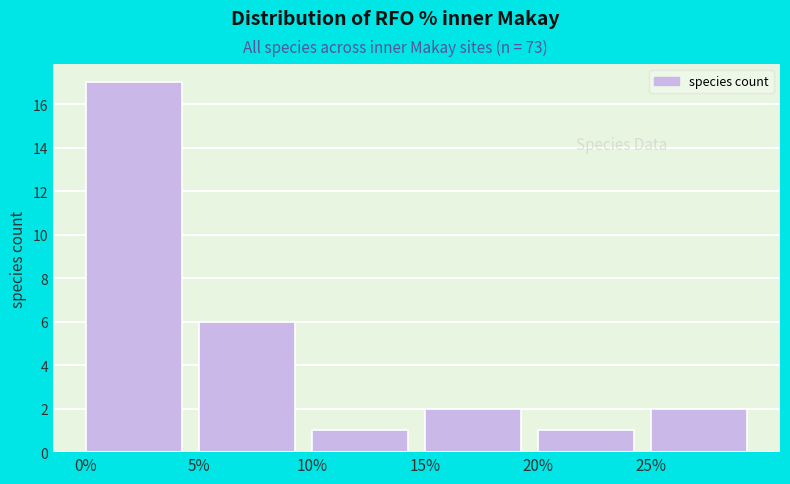

What is the height of the bar covering 0 to 5 on the x-axis? The values are not printed on the chart, so give them approximately, as read against the axis.

17